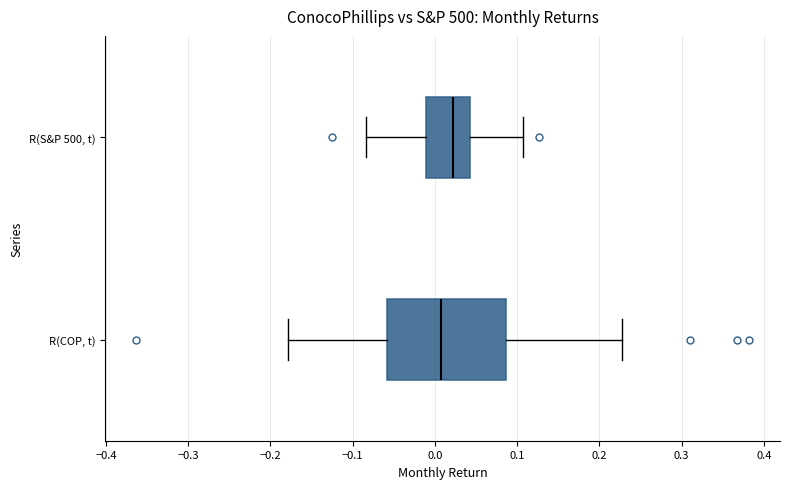

Where does the left whisker of the box for R(S&P 500, t) end on the x-axis? The values are not printed on the chart, so give them approximately, as read against the axis.

-0.08